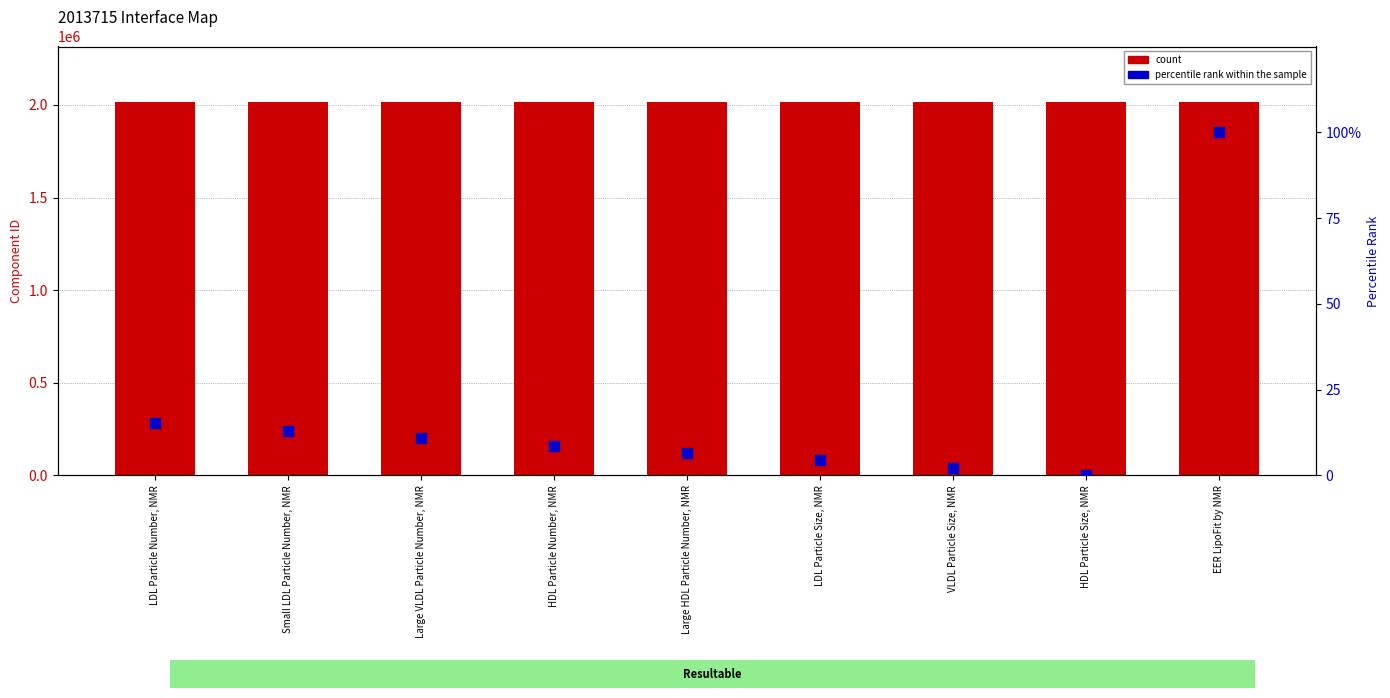

At how many categories does at least one series exceed 776984?

9